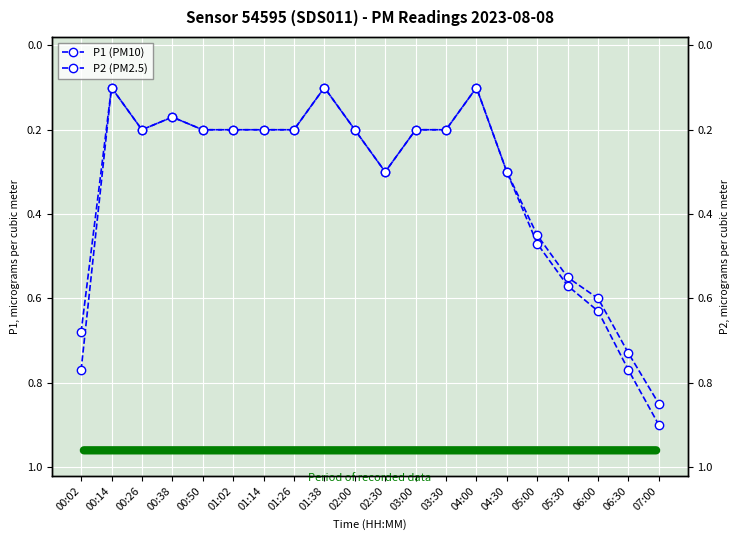

What is the label of the 13th point from the right?

01:26